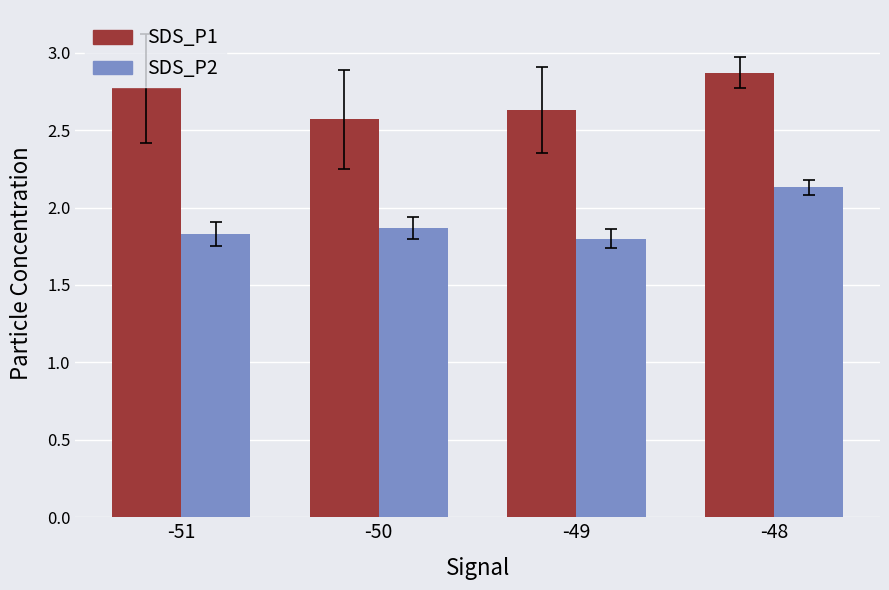

Which category has the lowest value across all series?

-49